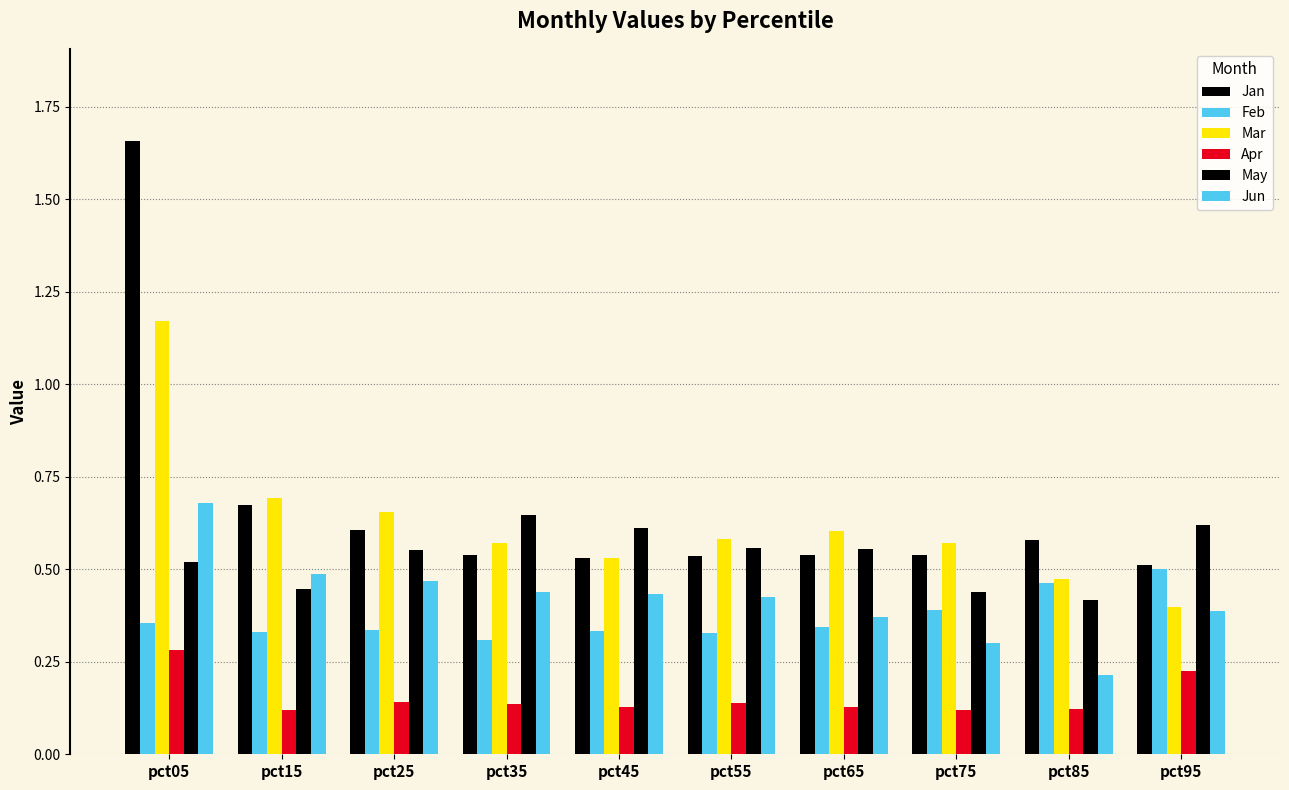

The value of Apr at pct75 is 0.1. True or false?

True